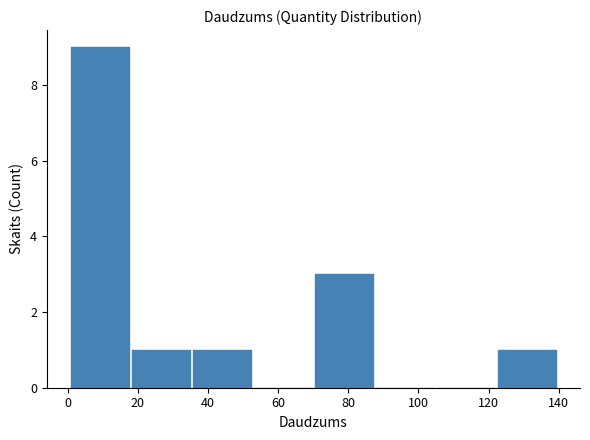

Over which range of the x-axis is the bar tallest?

2 to 18